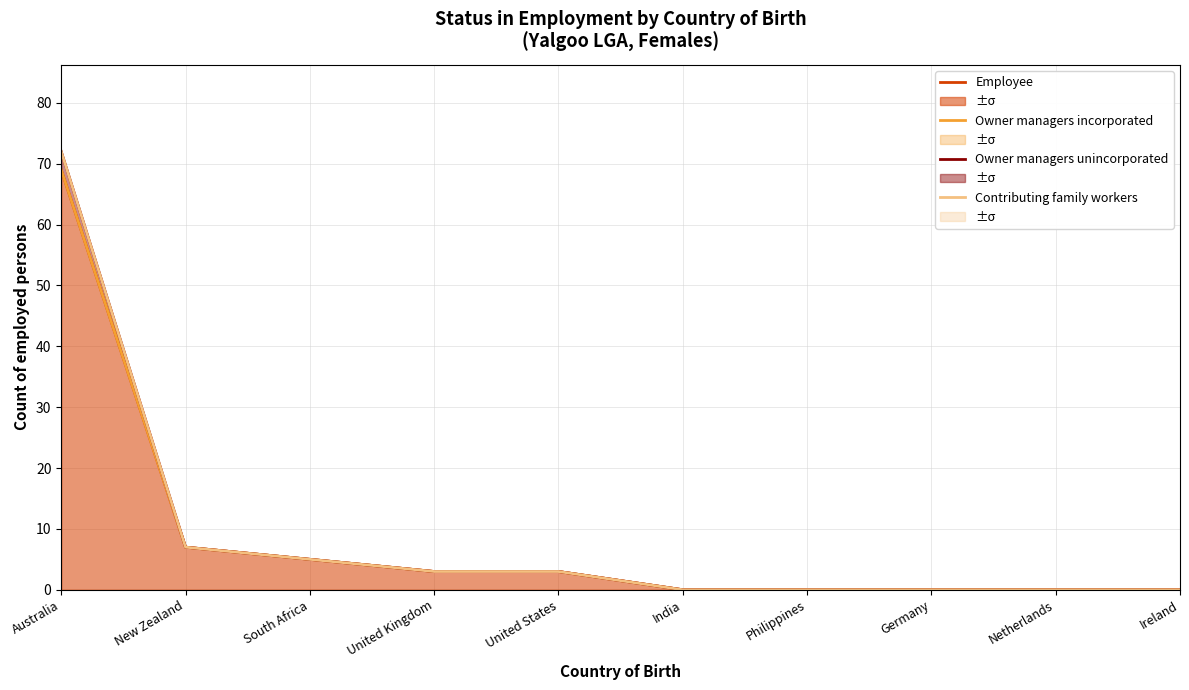

What is the difference between the second highest and second lowest values in the Contributing family workers series?

7